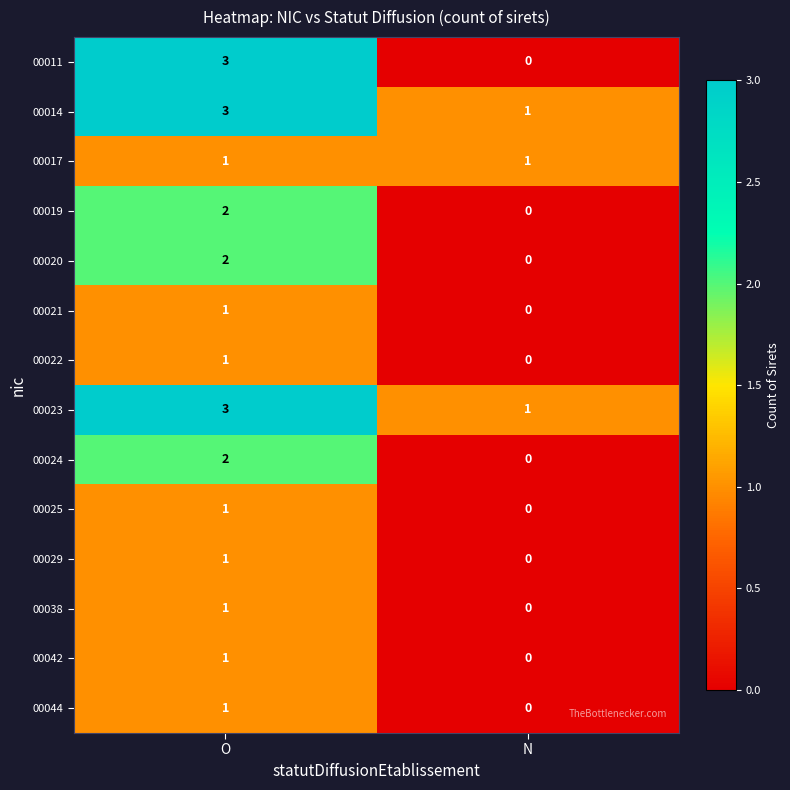

The 00025 series shows 0 at N. True or false?

True